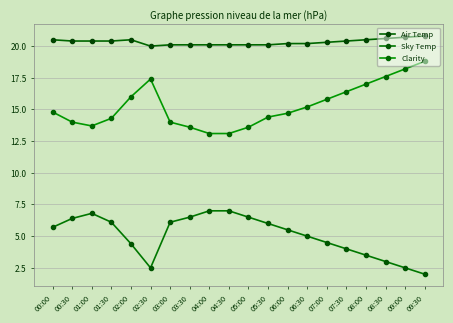

Is the value of Clarity at 04:30 greater than the value of Sky Temp at 05:30?

Yes